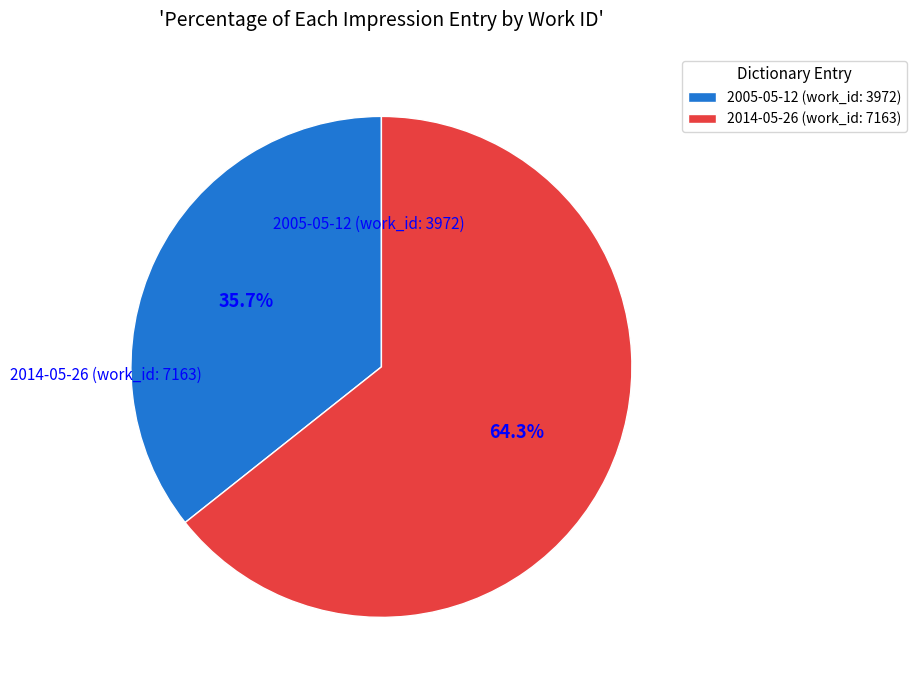

To the nearest percent, what percentage of the pie is 2014-05-26 (work_id: 7163)?

64%